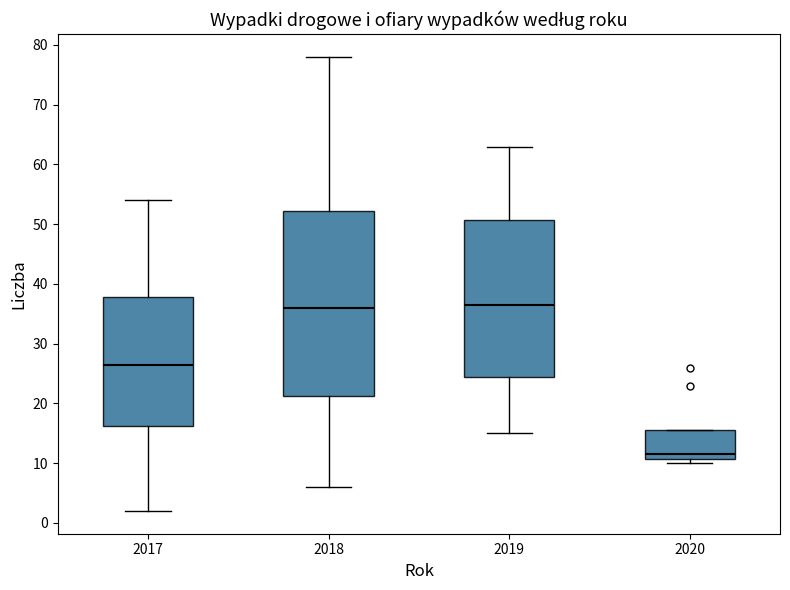

Where does the lower whisker of the box at x = 2019 end on the y-axis? The values are not printed on the chart, so give them approximately, as read against the axis.

15